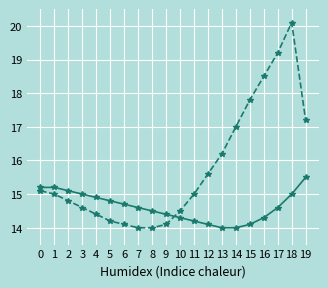

What is the greatest value displayed?

20.1